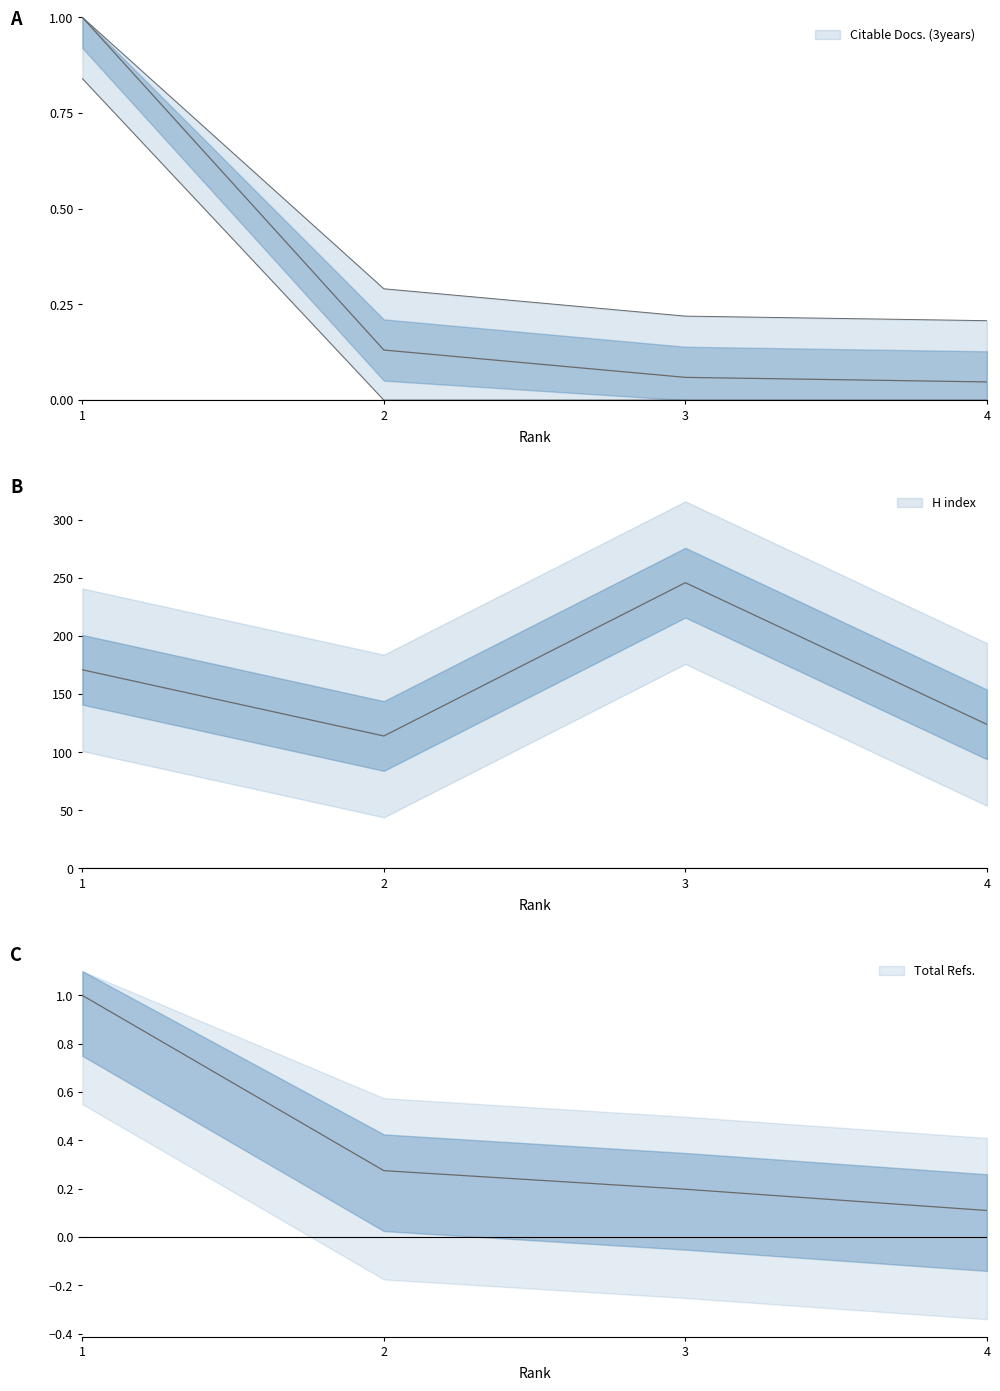

What is the difference between the second highest and minimum values in the Total Refs. series?

0.2